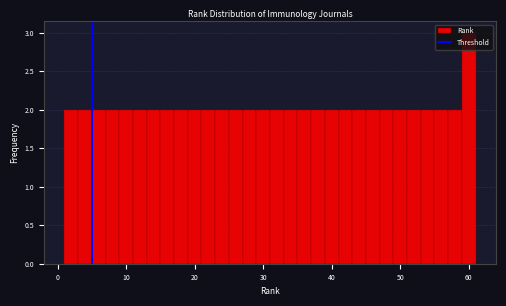

Around what value on the x-axis is the tallest bar? Give the approximate position of its centre, as read against the axis.

60